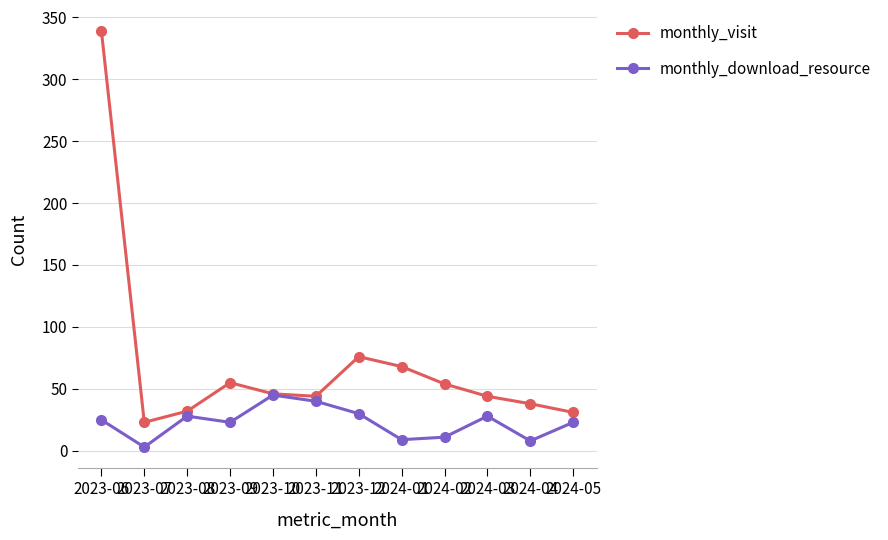

What is the difference between the maximum and second lowest values in the monthly_visit series?

308